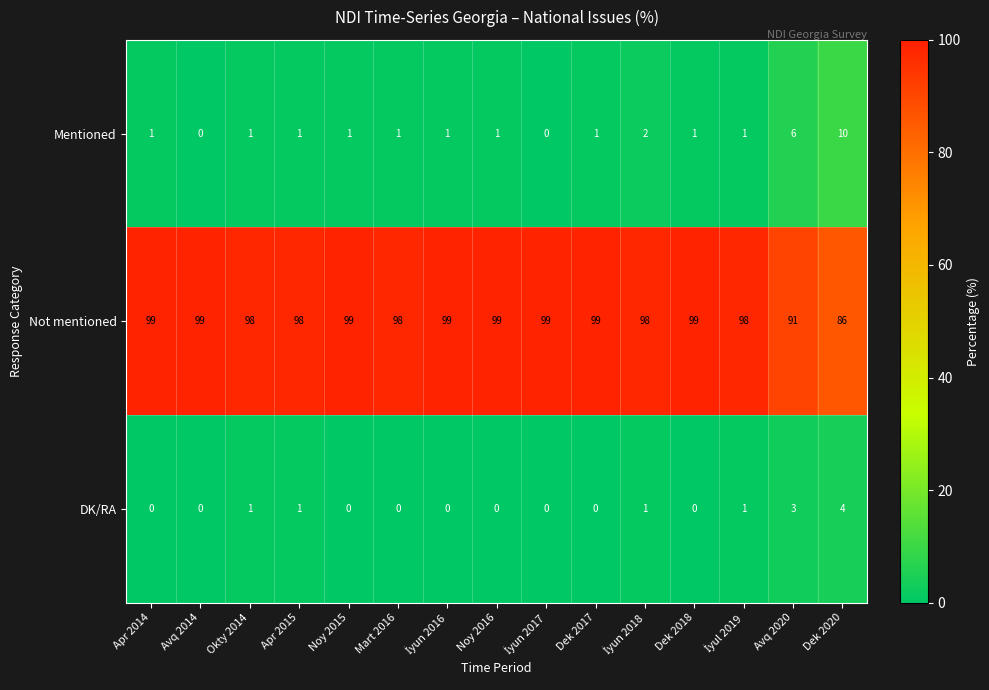

What is the greatest value displayed?

99